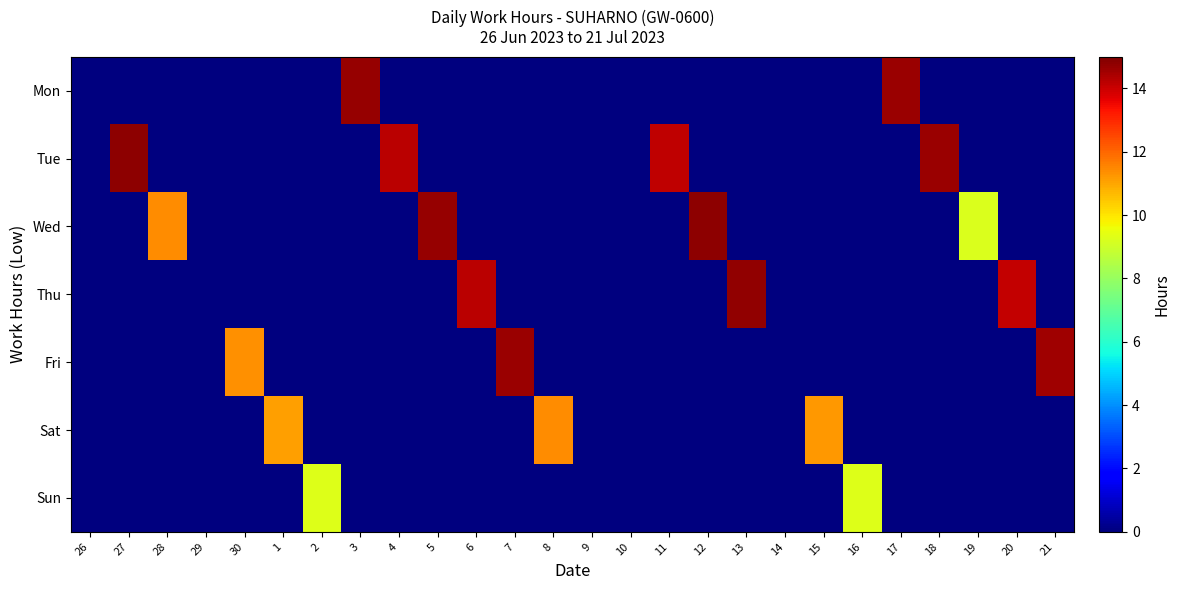

Which series has the widest spread of values?

Tue